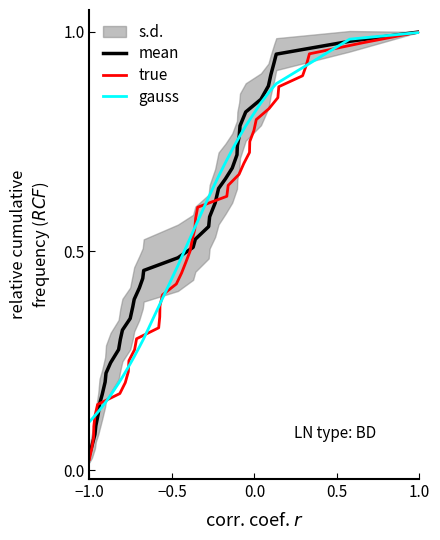

What is the difference between the maximum and second lowest values in the true series?

0.9